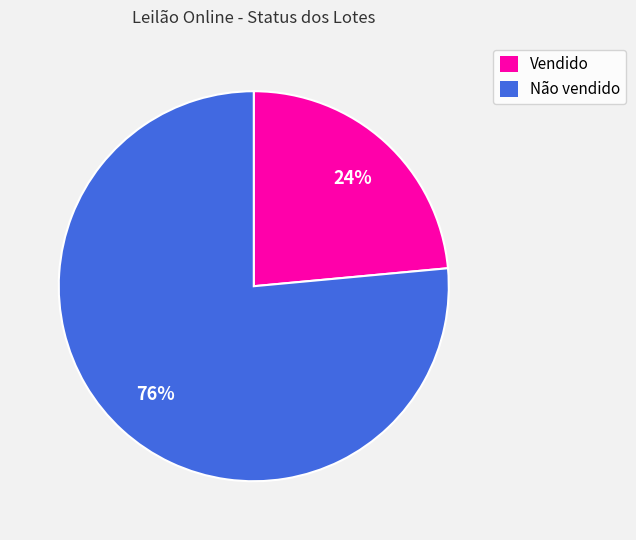

Do Não vendido and Vendido together represent more than half of the pie?

Yes